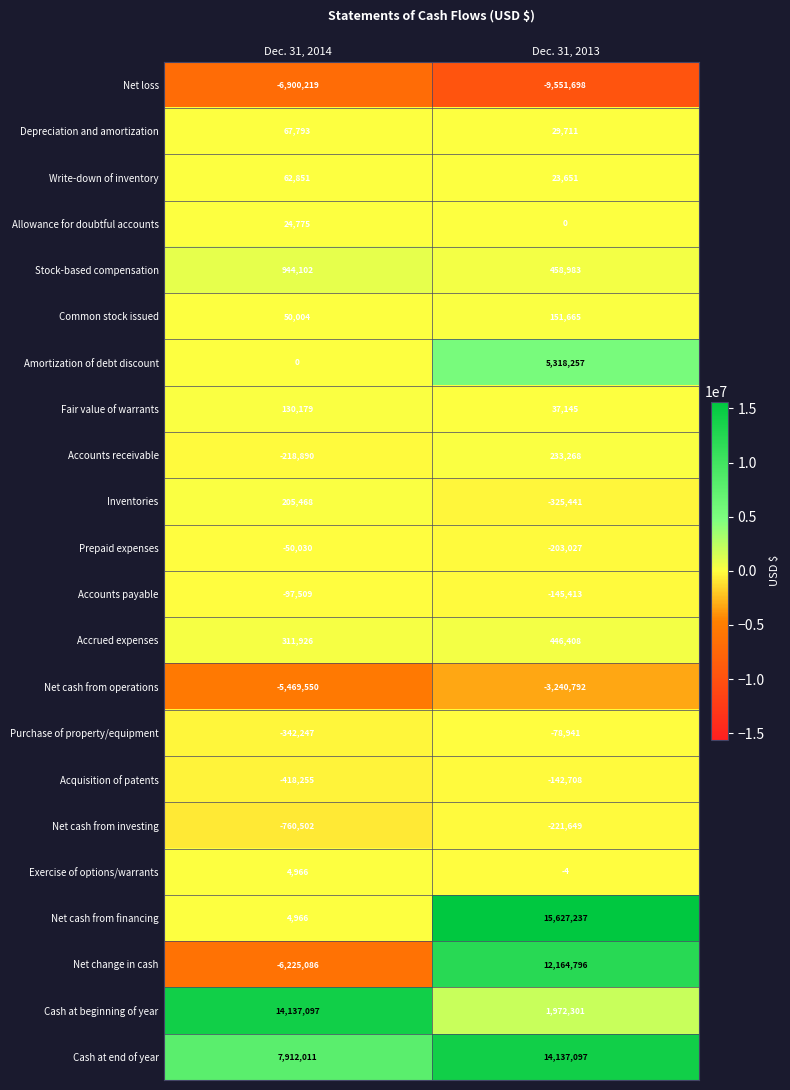

What is the spread (max minus min) of values at Dec. 31, 2014?

21037316